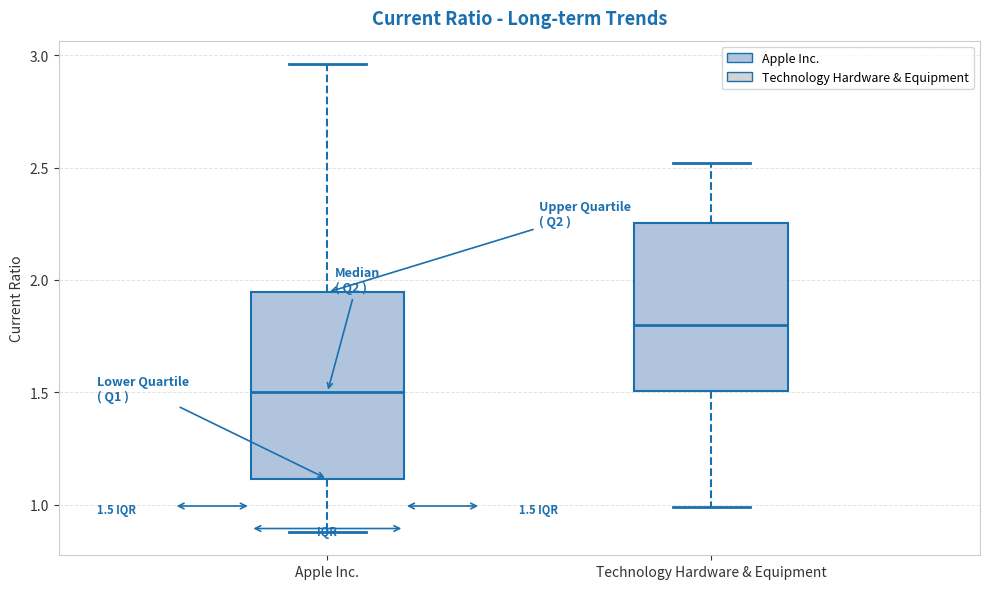

Which box has the lowest median line?

Apple Inc.